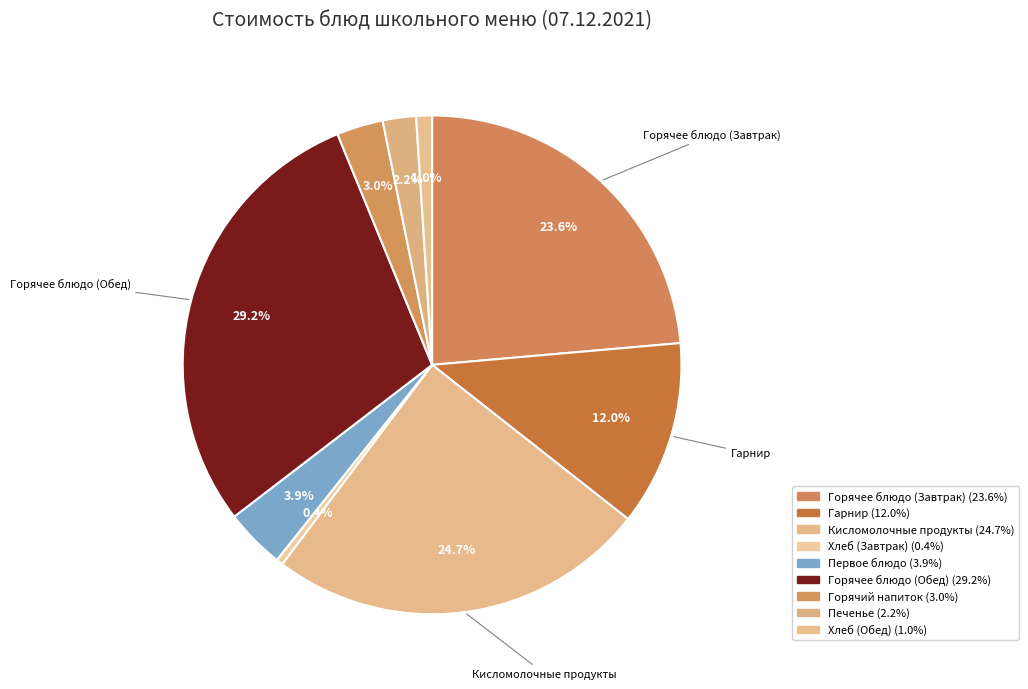

How many slices are in this pie chart?

9